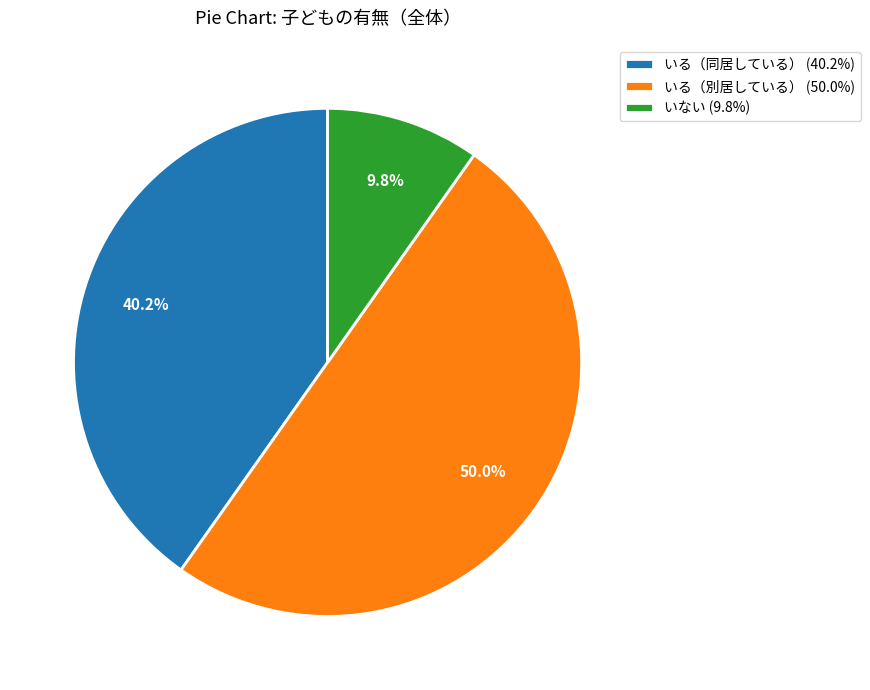

To the nearest percent, what is the difference between the largest and smallest slice percentages?

40%